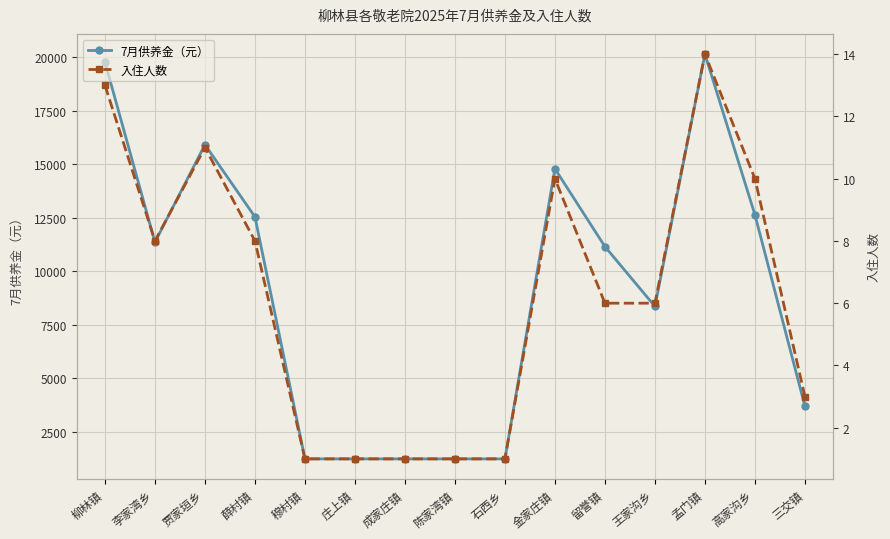

The 入住人数 series shows 0.5 at 庄上镇. True or false?

False